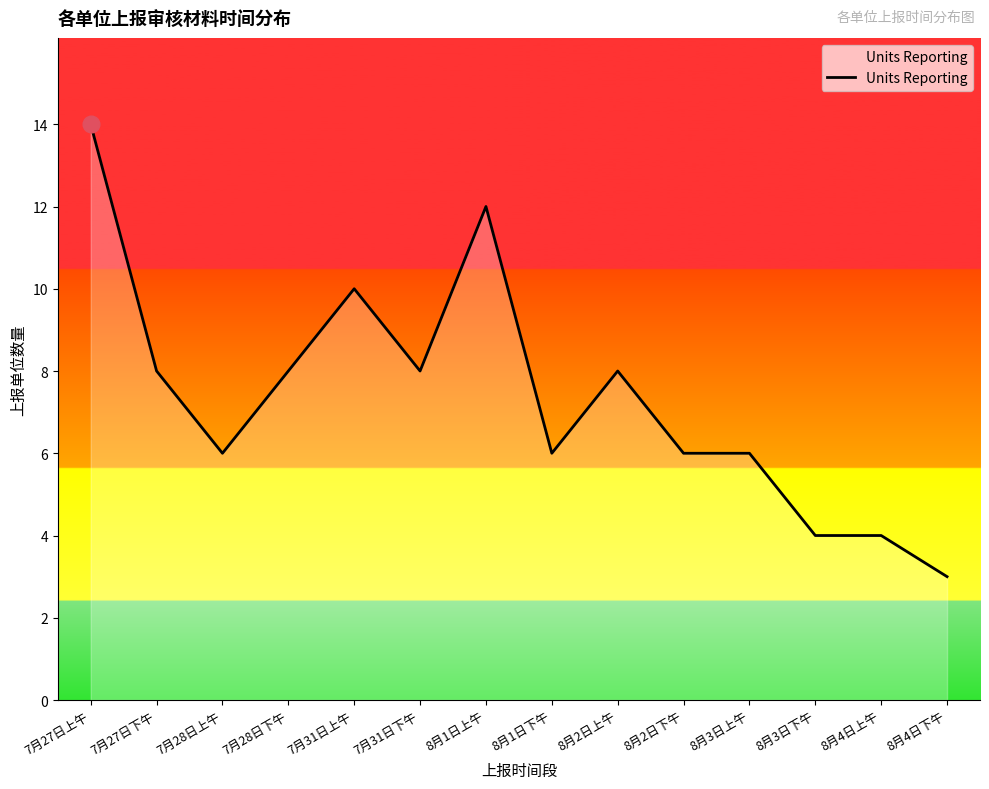

What is the change in value from 7月28日上午 to 8月3日下午?

-2